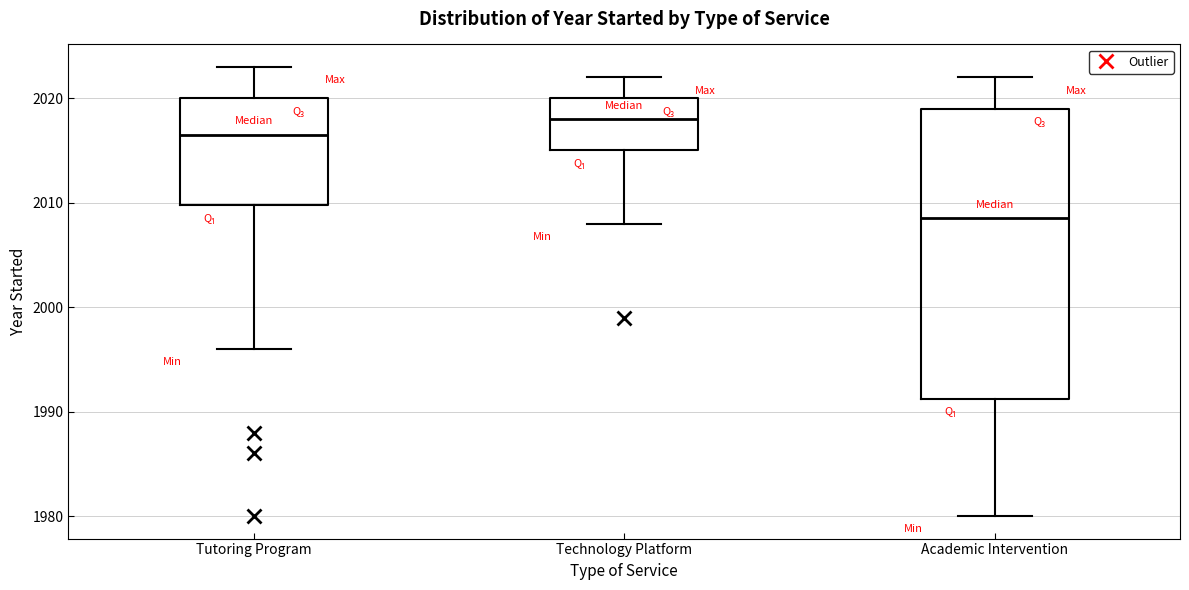

Where does the median line of the box for Tutoring Program sit on the y-axis? The values are not printed on the chart, so give them approximately, as read against the axis.

2017